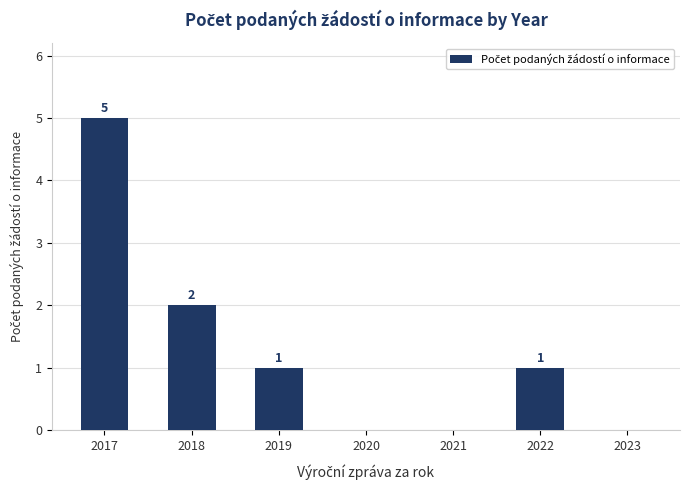

Reading left to right, list all the values displayed in this chart.

5	2	1	0	0	1	0